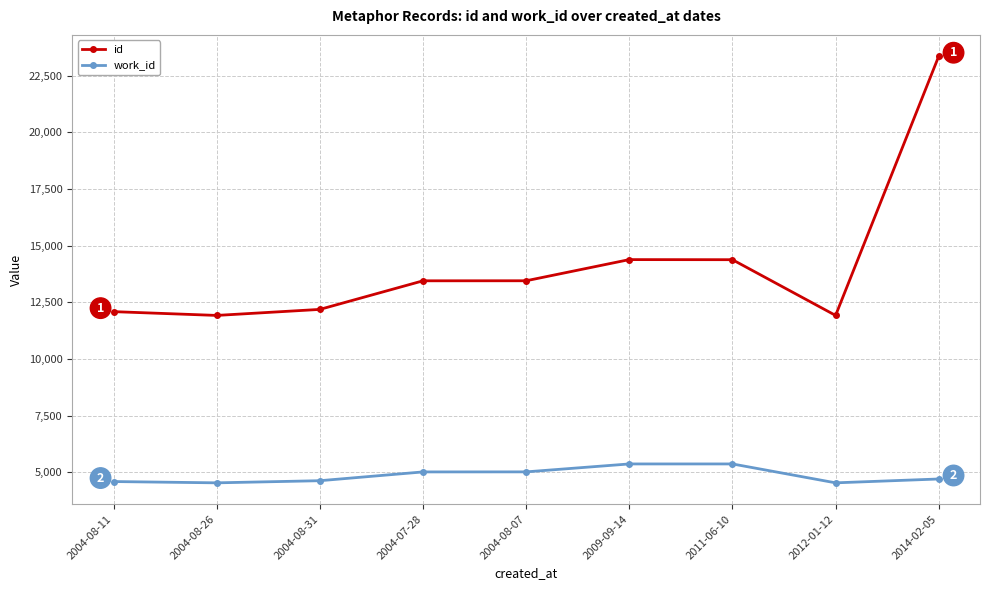

True or false: work_id and id cross at least once.

False